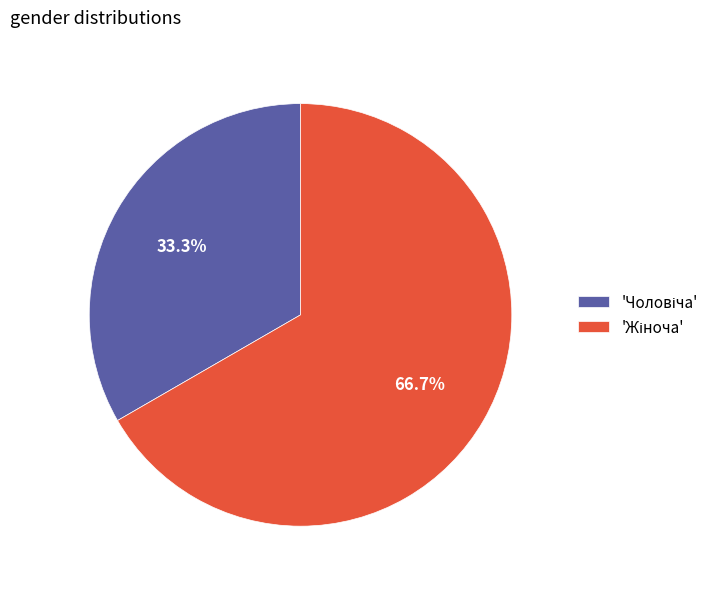

To the nearest percent, what is the difference between the largest and smallest slice percentages?

33%